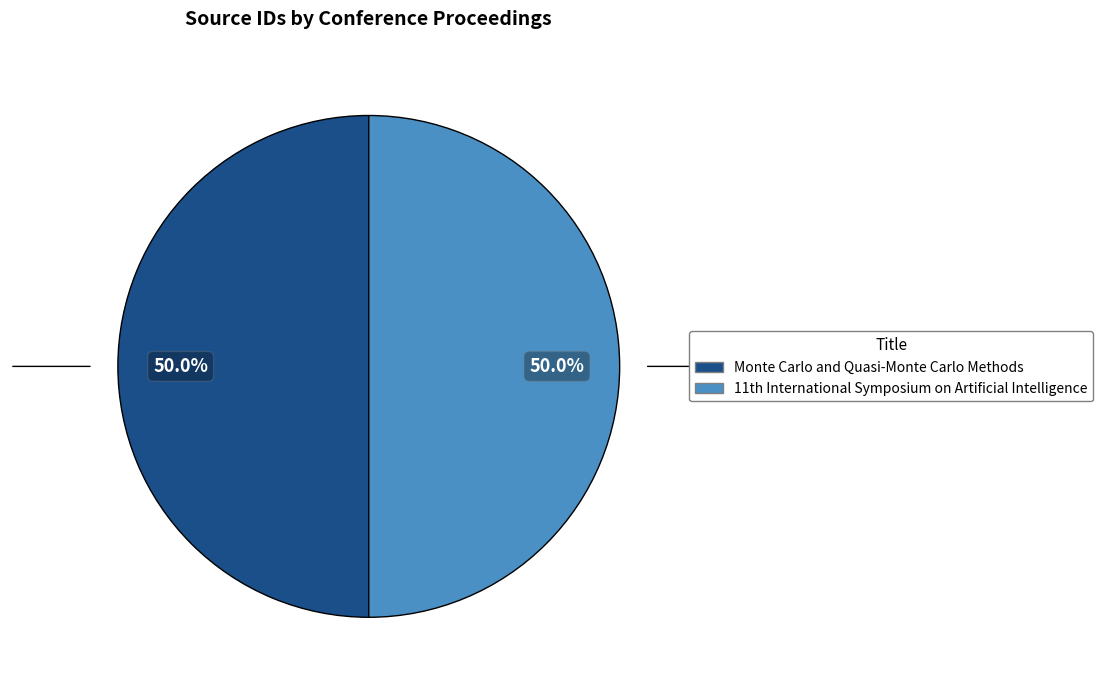

What percentage is NOT represented by Monte Carlo and Quasi-Monte Carlo Methods?

50.0%